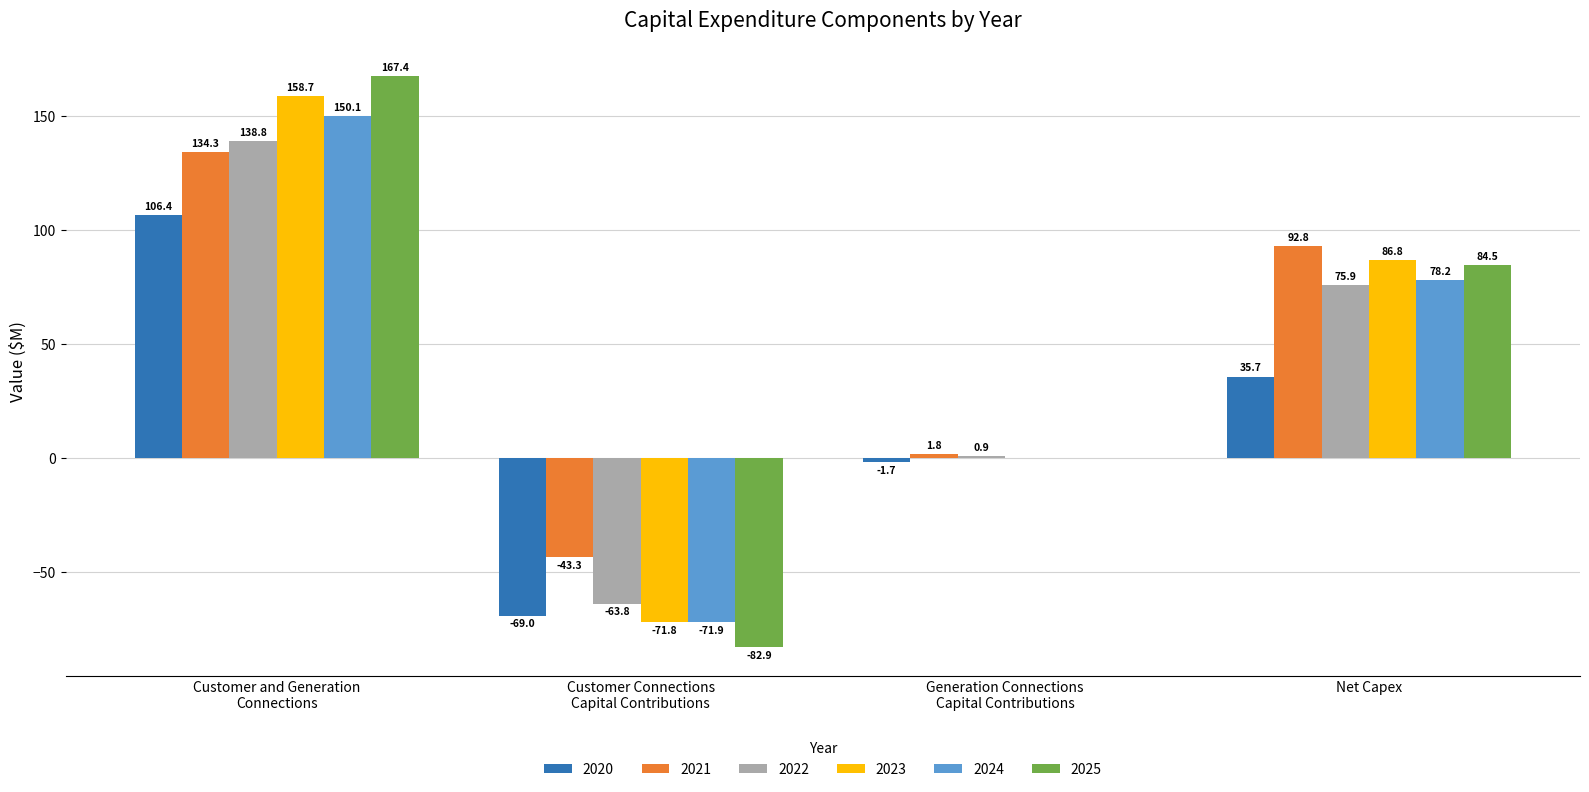

How many positive values does the 2023 series have?

2